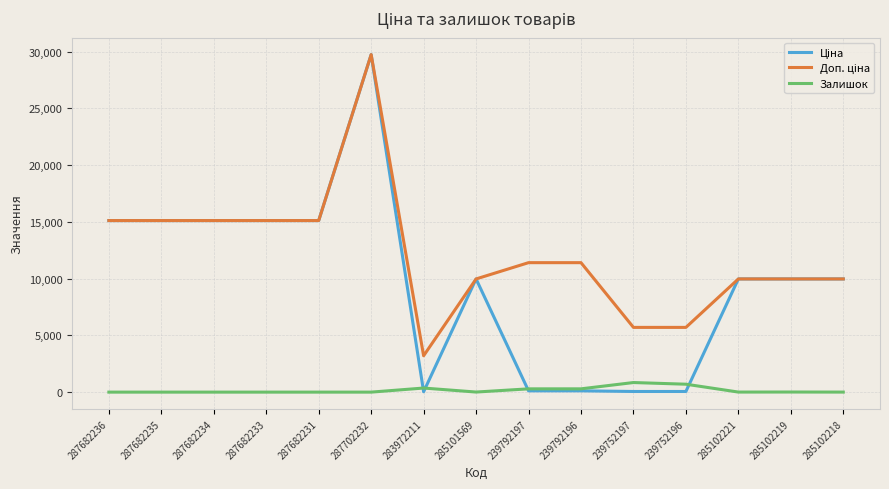

At which category is the sum across all series the highest?

287702232